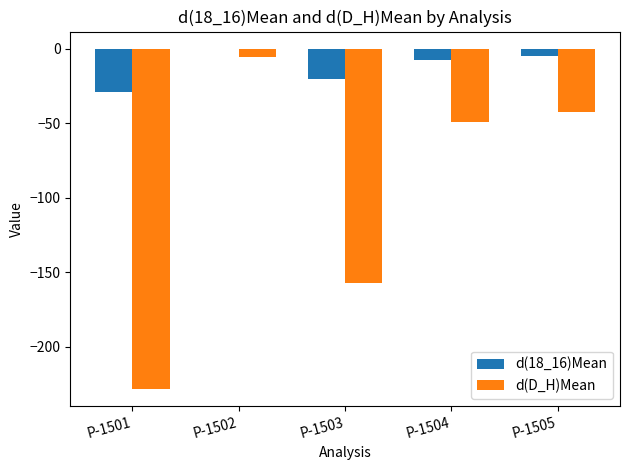

Is the value of d(D_H)Mean at P-1503 greater than the value of d(18_16)Mean at P-1502?

No